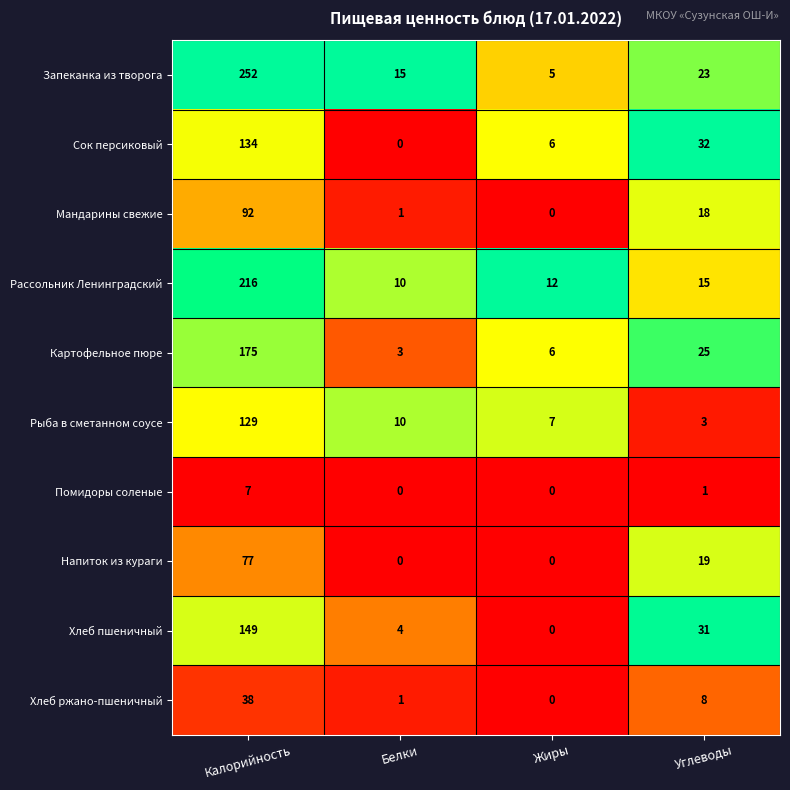

Is the value of Запеканка из творога at Белки greater than the value of Напиток из кураги at Калорийность?

No